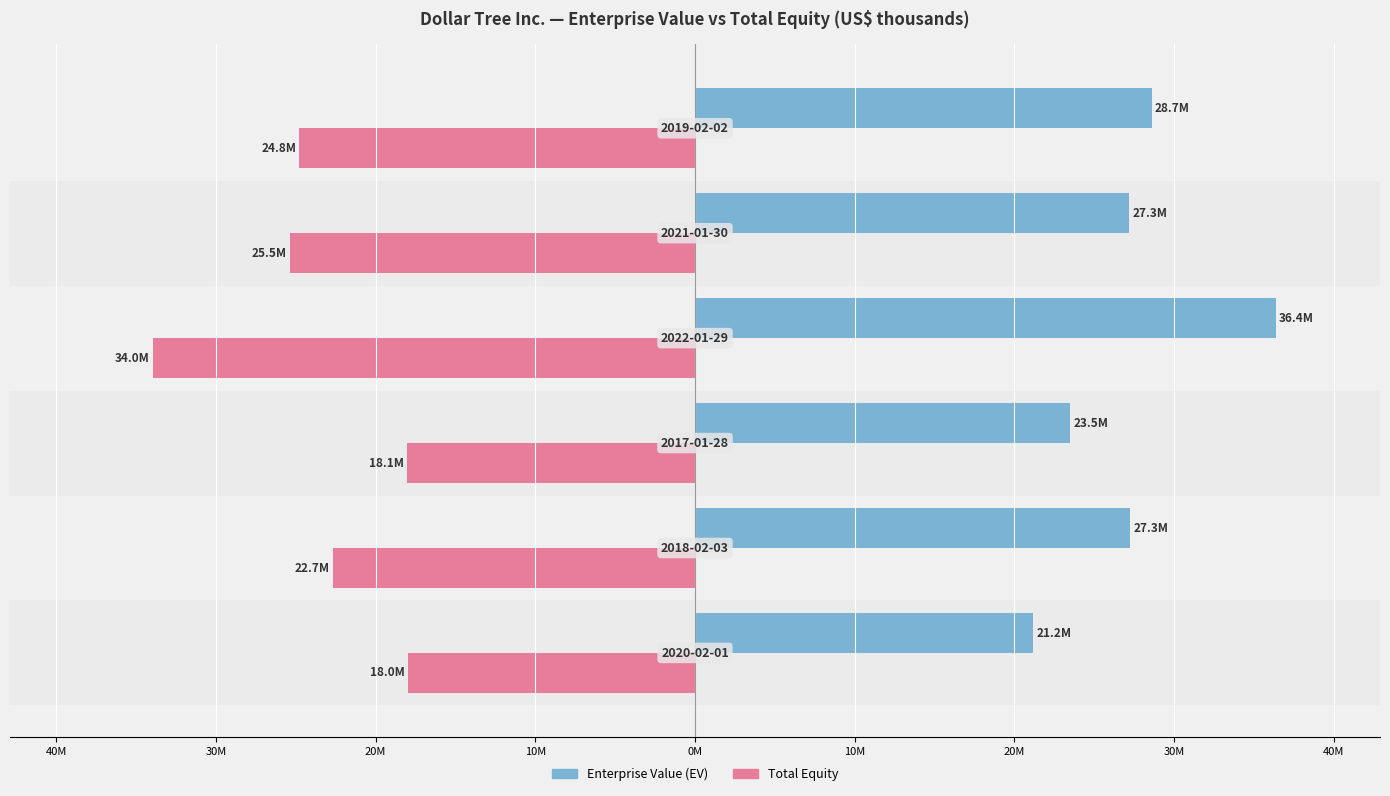

Reading right to left, what are all the values shown in this chart?

Enterprise Value (EV): 28668857	27261718	36437266	23540007	27305122	21223520
Total Equity: -24825657	-25452218	-34005166	-18088607	-22724922	-17990520